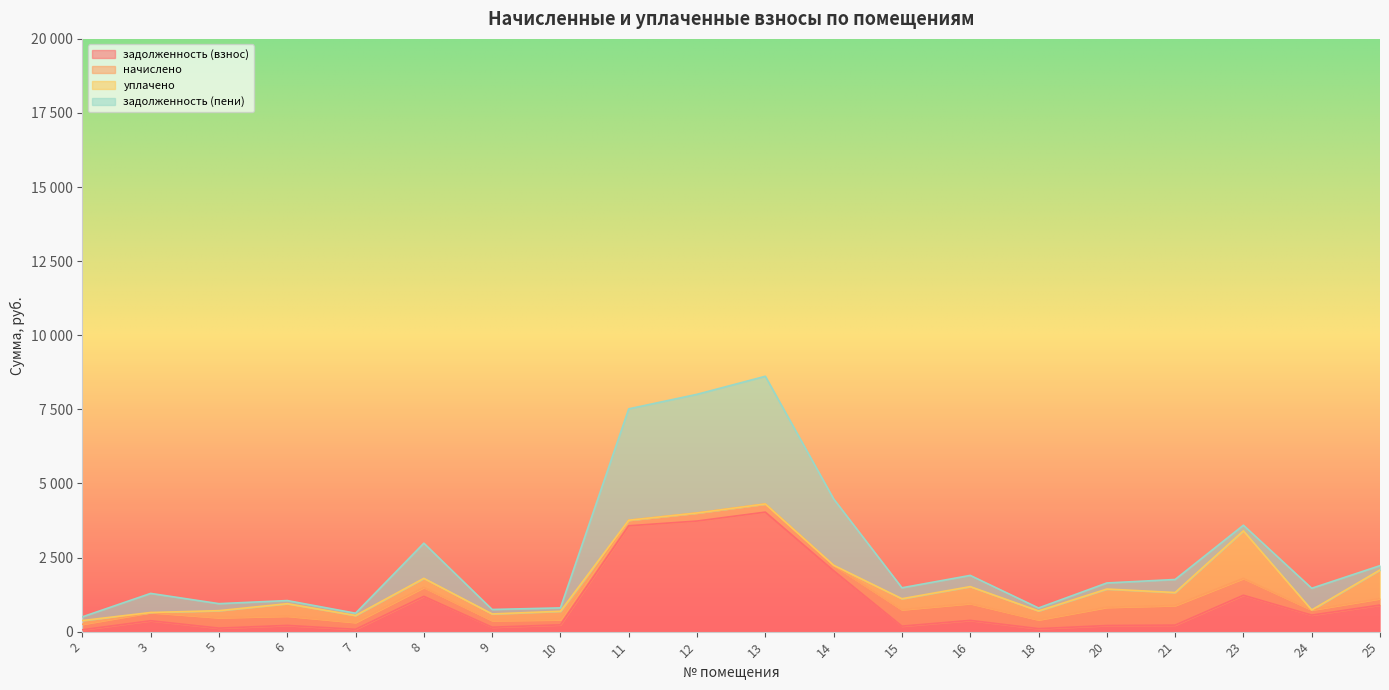

Which series has the largest total across all categories?

задолженность (взнос)